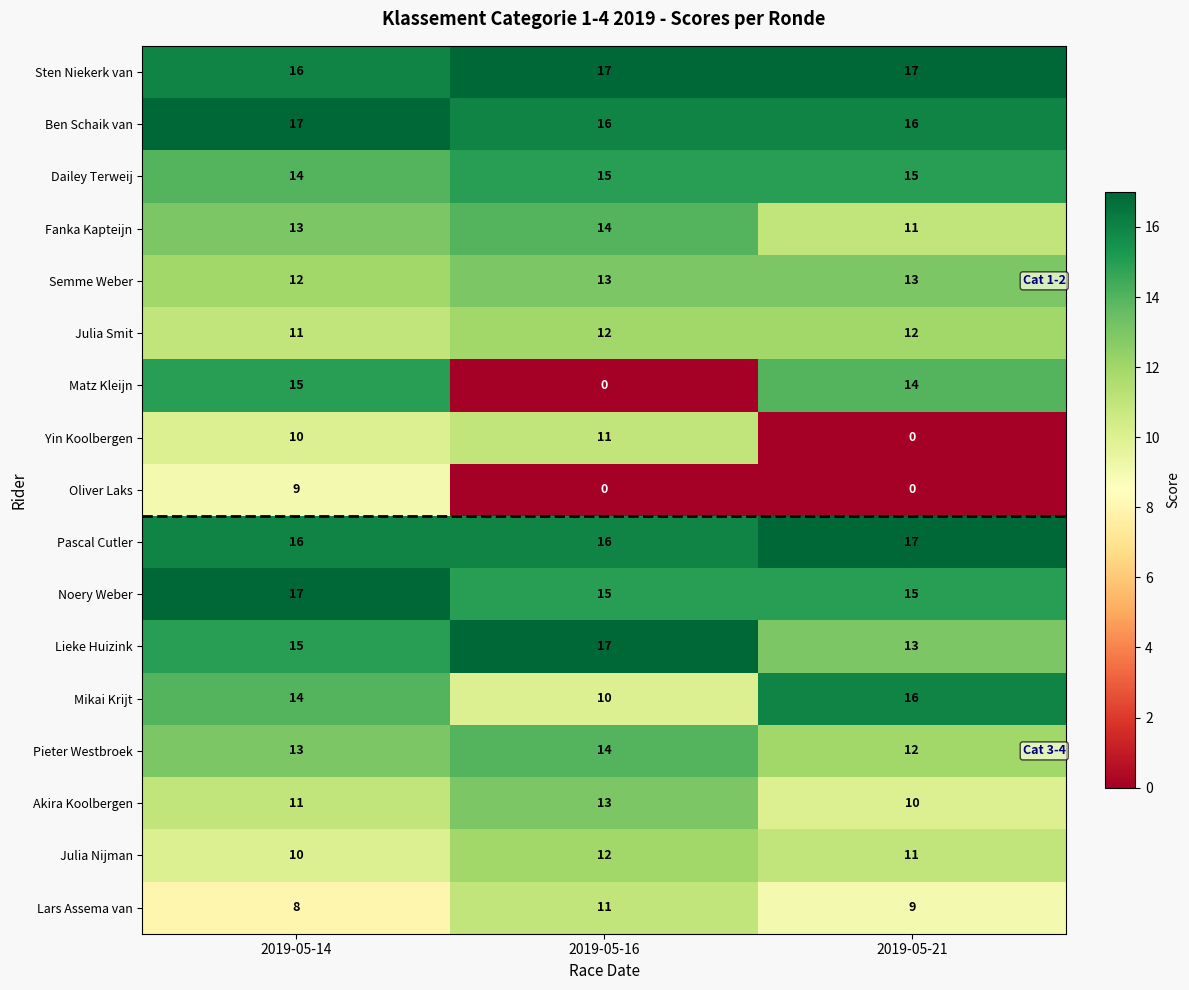

How many values in the Oliver Laks series exceed 0?

1